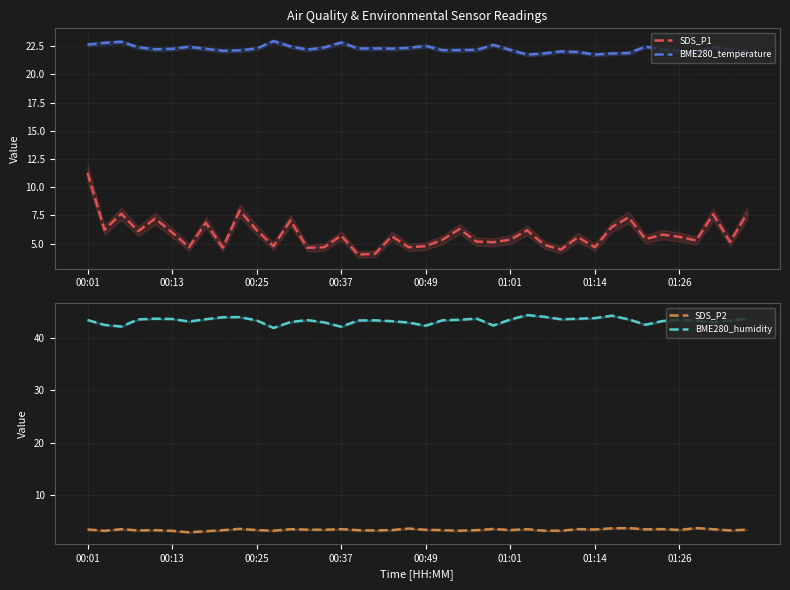

Is the value of SDS_P2 at 28 greater than the value of SDS_P1 at 33?

No